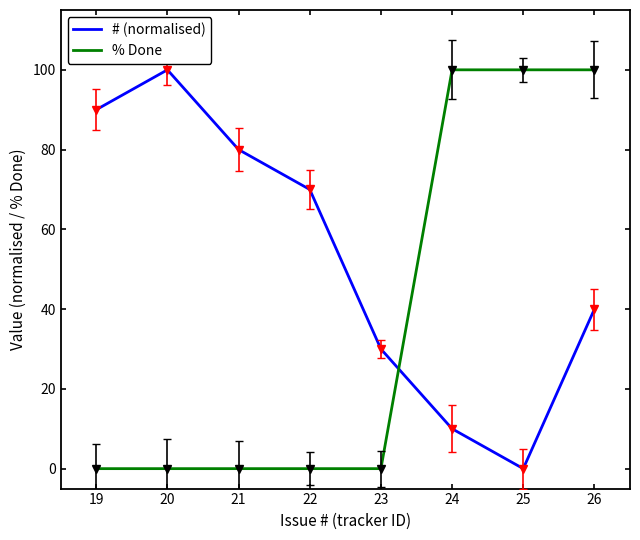

Reading right to left, extract all data points from this chart.

# (normalised): 40	0	10	30	70	80	100	90
% Done: 100	100	100	0	0	0	0	0